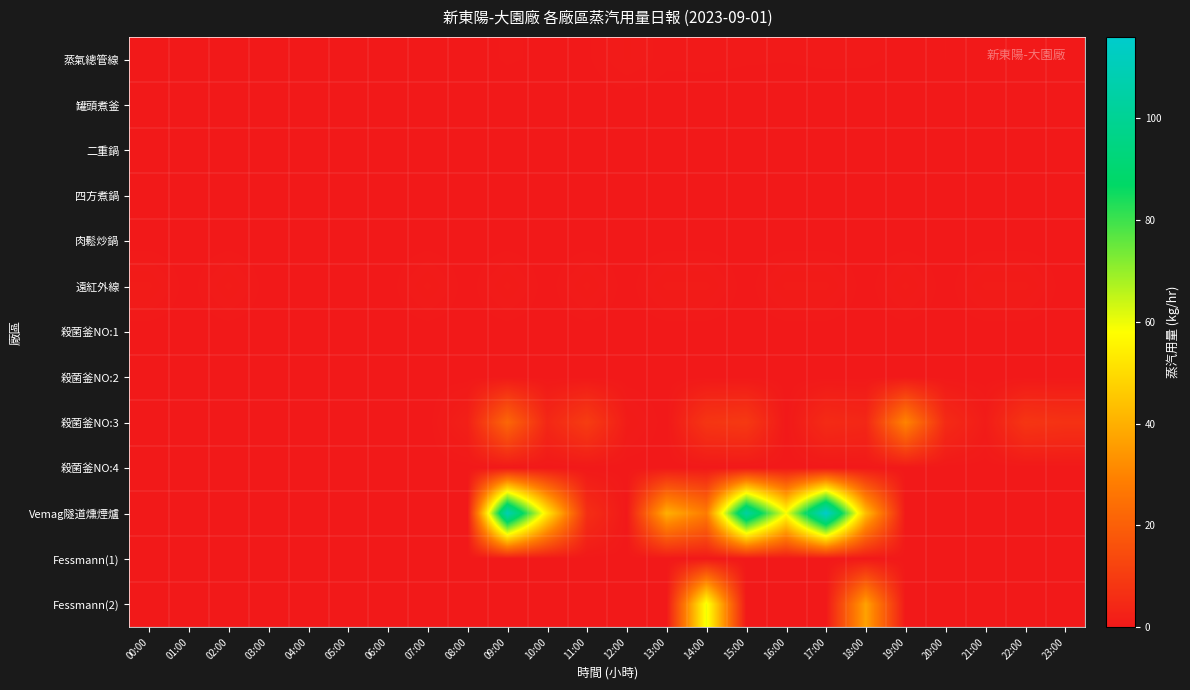

What is the total value across all series at 08:00?

2.1